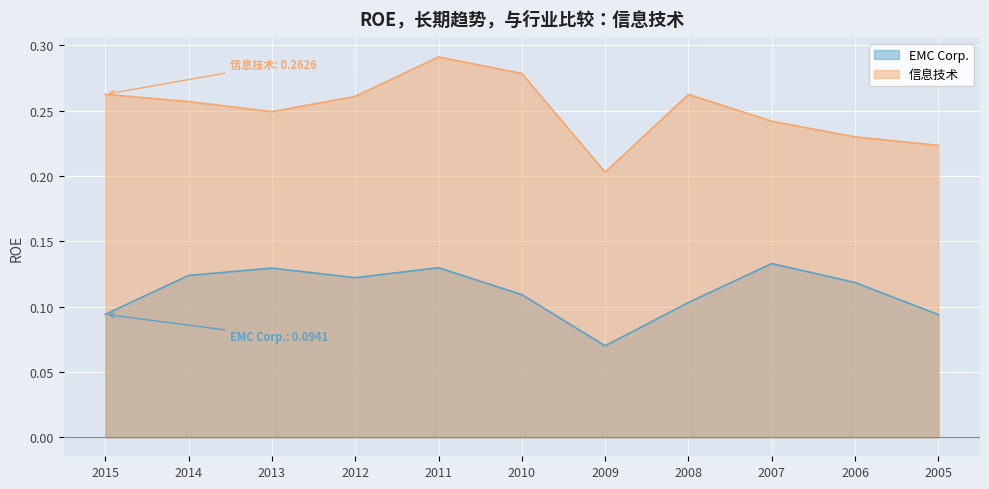

How many lines are shown in the chart?

2